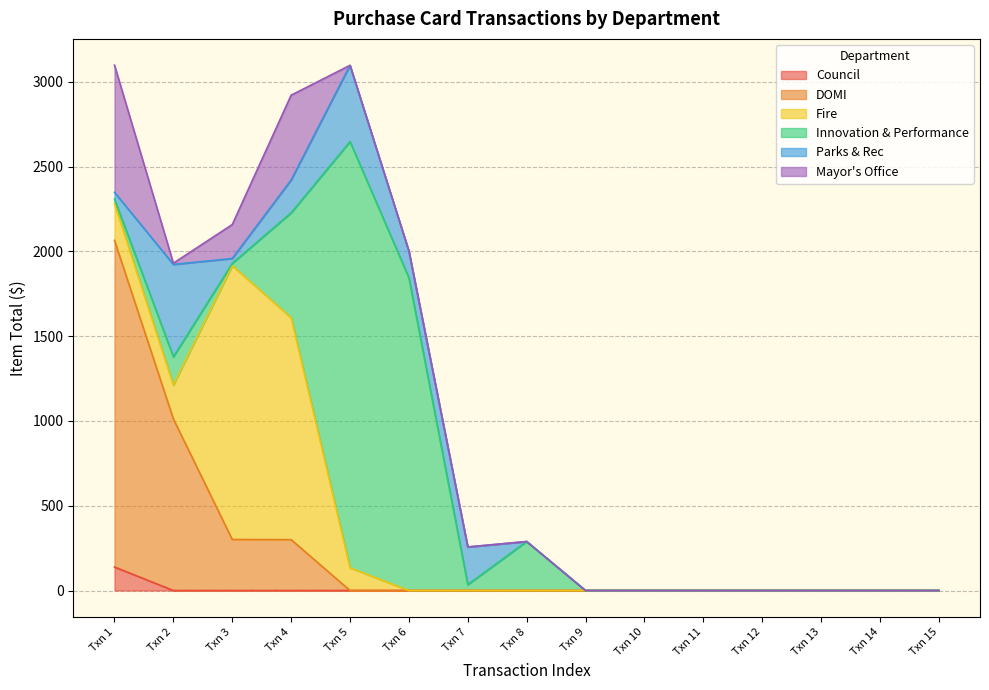

Where is Council nearest to the value 69?

Txn 2